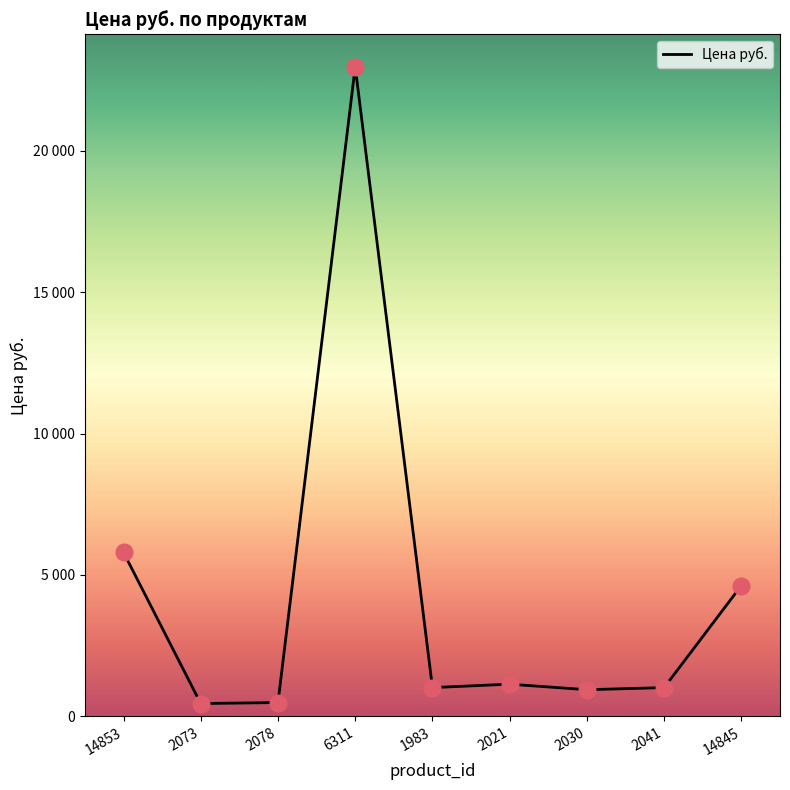

Is this an area chart (filled region under the line)?

No